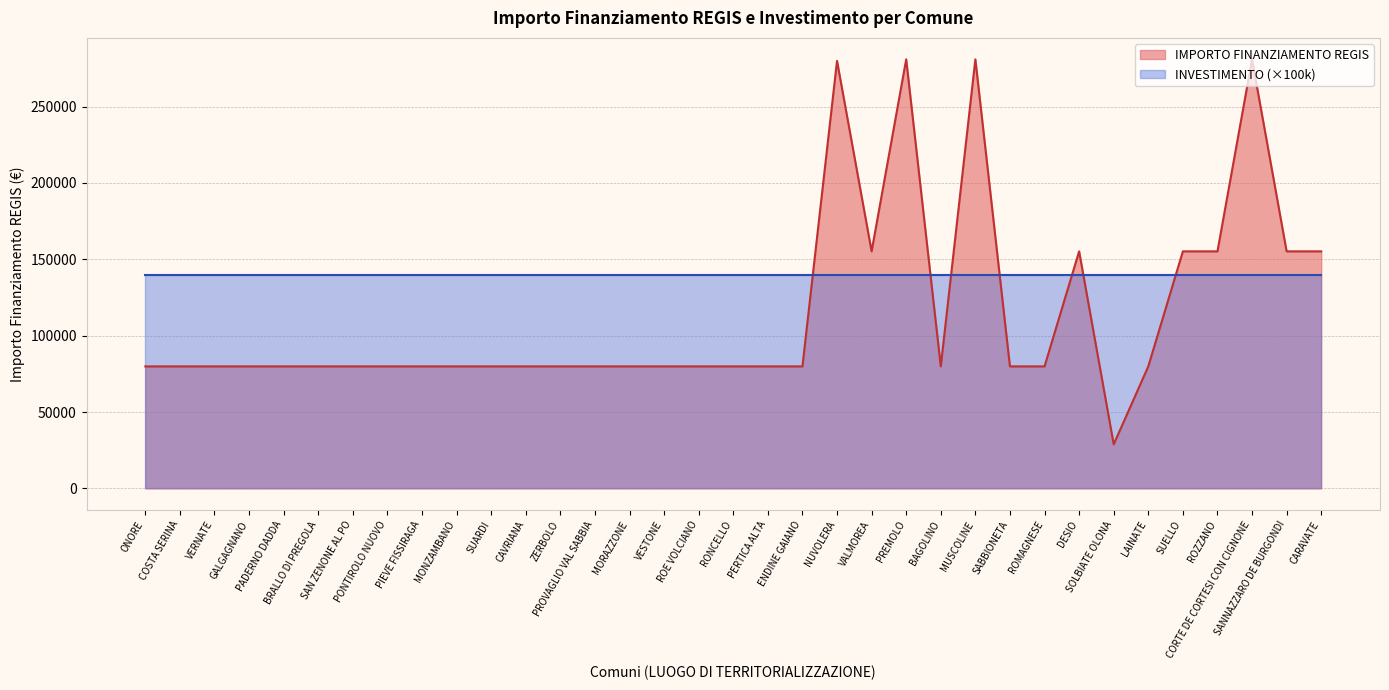

Does the chart display data point markers on the line(s)?

No